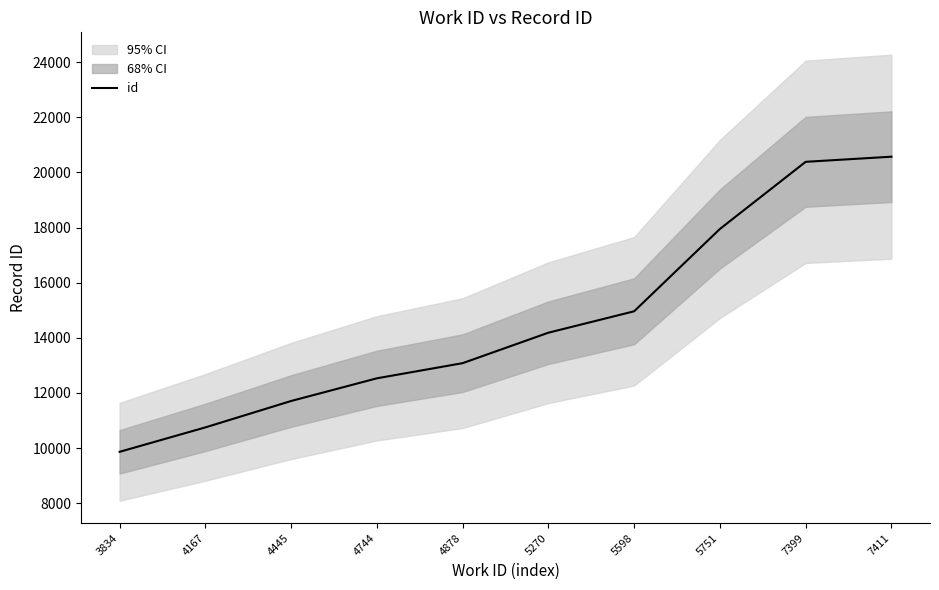

What is the sum of the values at 4878 and 4167?

23833